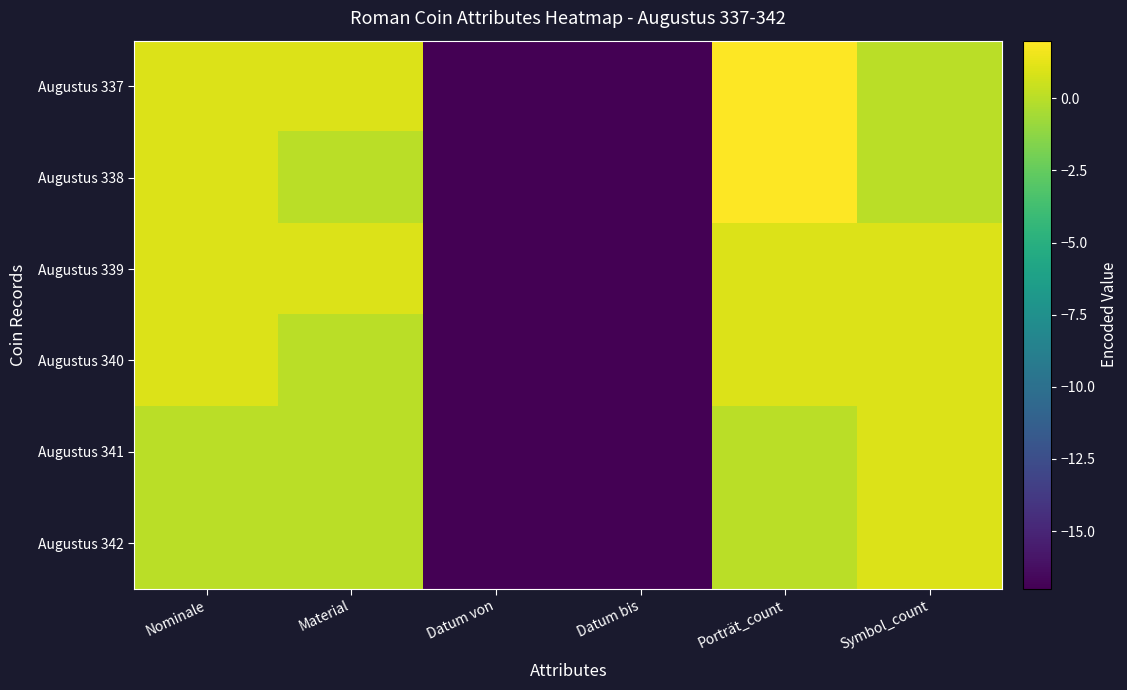

Which category has the highest value across all series?

Porträt_count